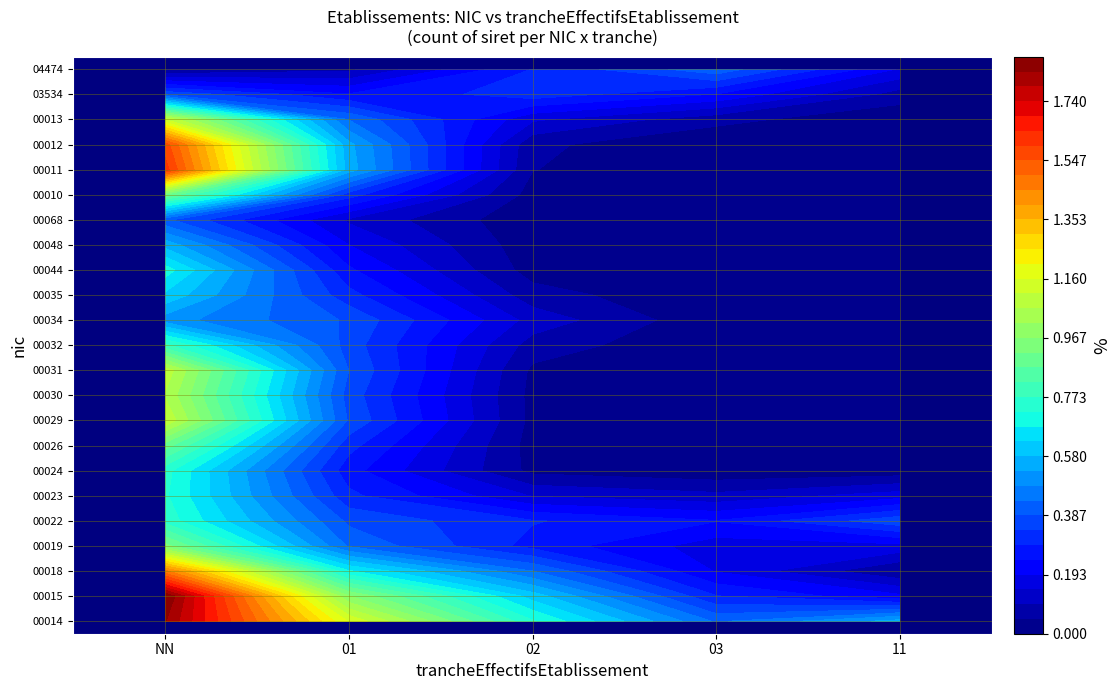

The value of 04474 at 11 is -1. True or false?

False